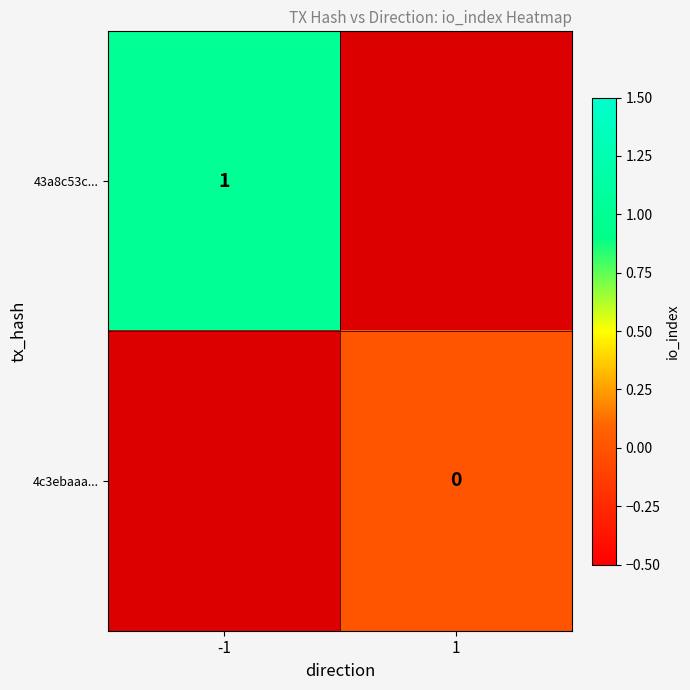

The 43a8c53c... series shows 0 at -1. True or false?

False